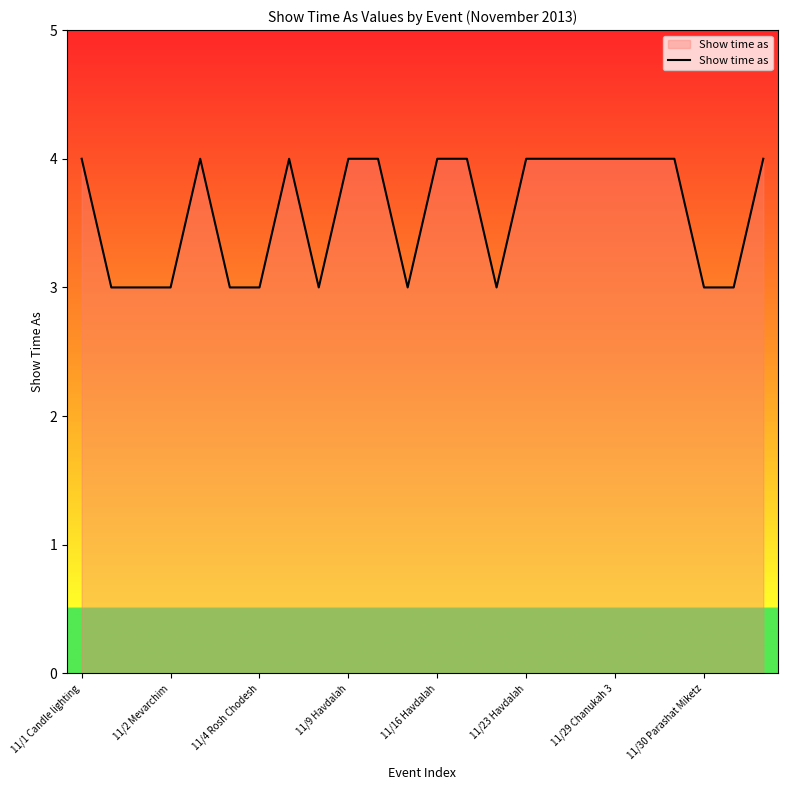

True or false: the data has more than 1 interior local peaks.

True